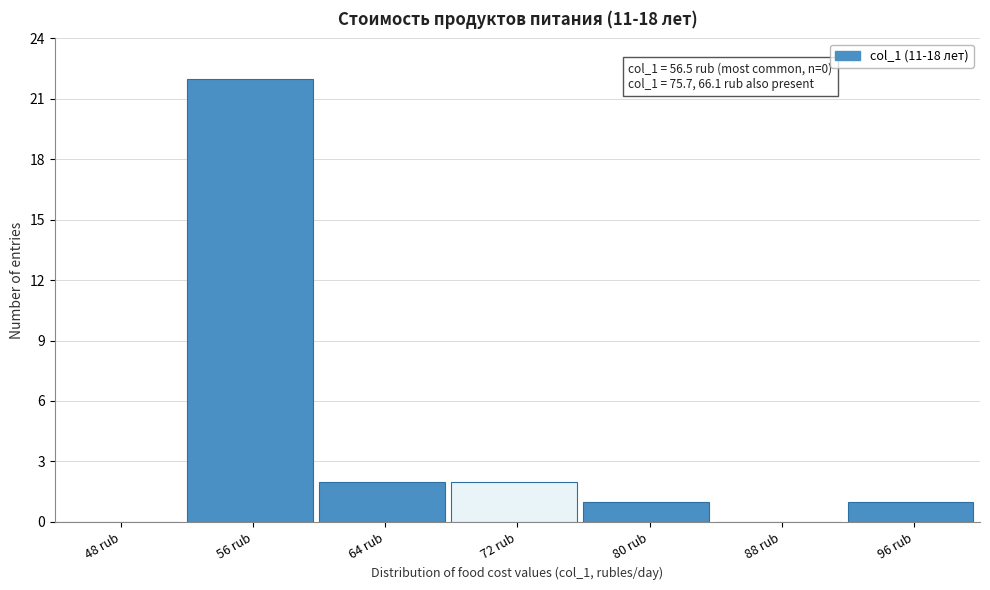

Reading right to left, extract all data points from this chart.

96 rub=1	88 rub=0	80 rub=1	72 rub=2	64 rub=2	56 rub=22	48 rub=0